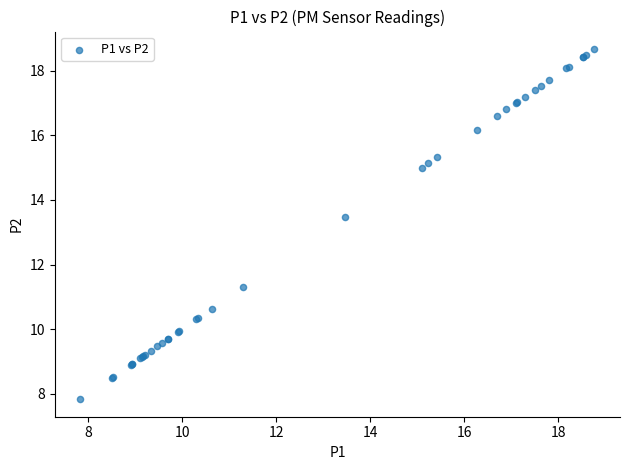

What Y value in the scatter plot is closest to 13?

13.5